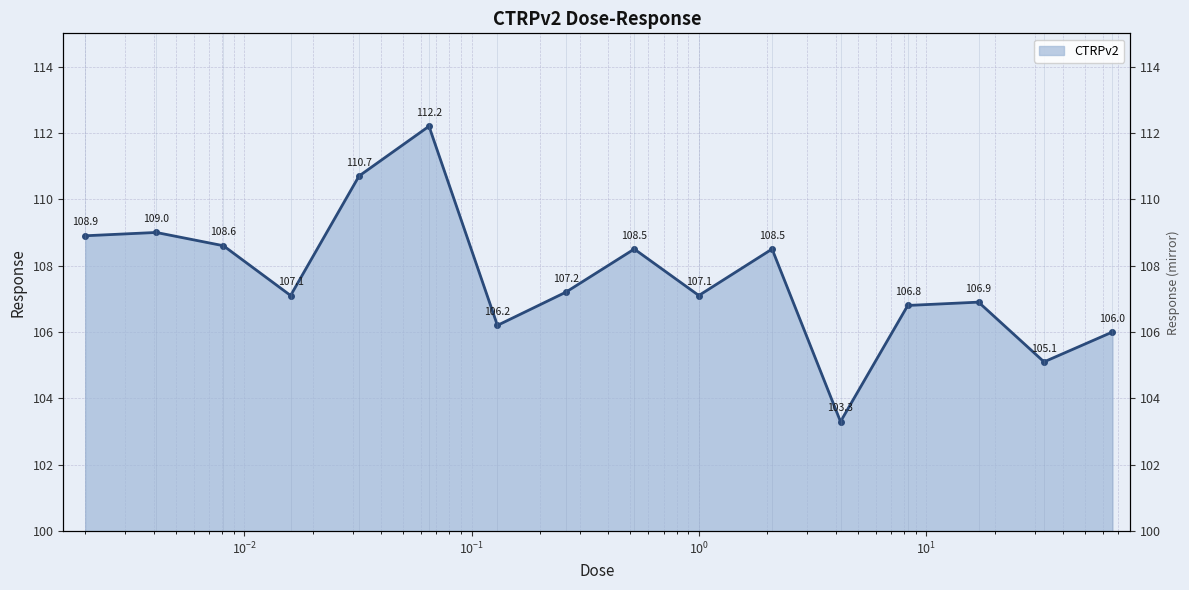

Rank the categories by value from highest to lowest.

0.065, 0.032, 0.0041, 0.002, 0.0081, 0.52, 2.1, 0.26, 0.016, 1.0, 17.0, 8.3, 0.13, 66.0, 33.0, 4.2